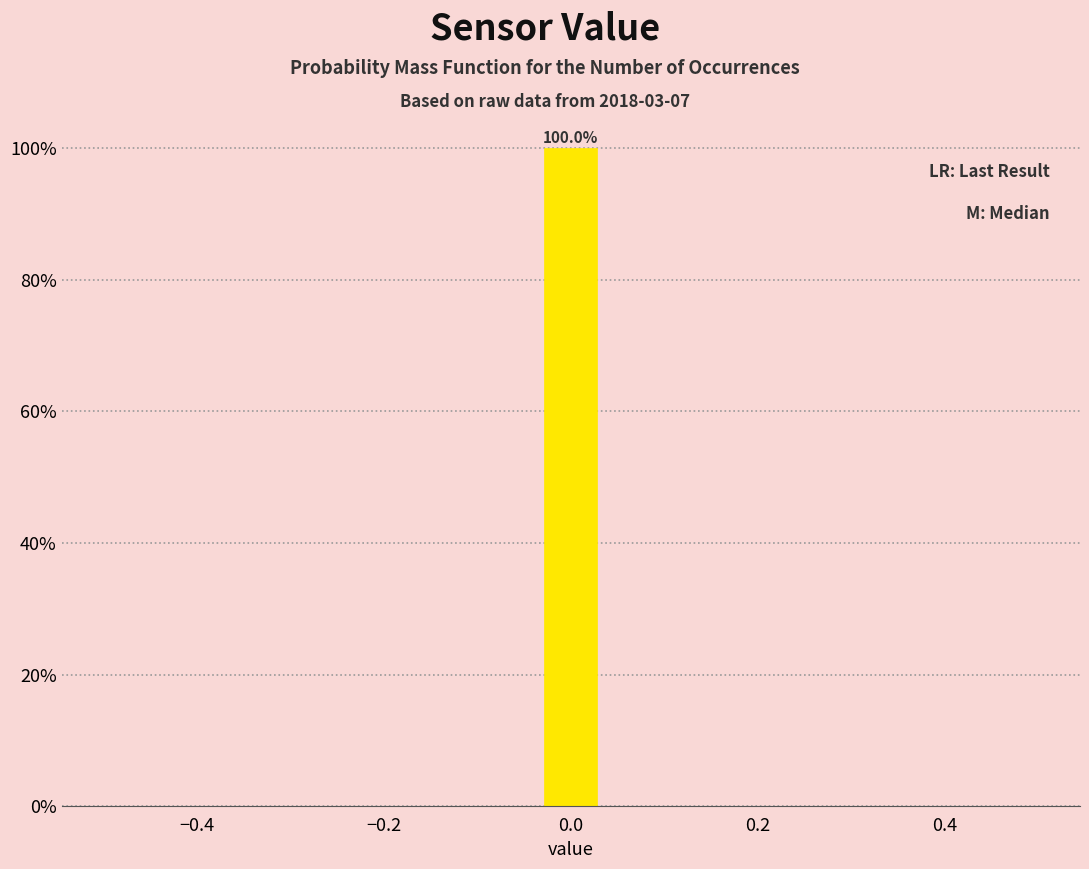

Around what value on the x-axis is the tallest bar? Give the approximate position of its centre, as read against the axis.

0.00